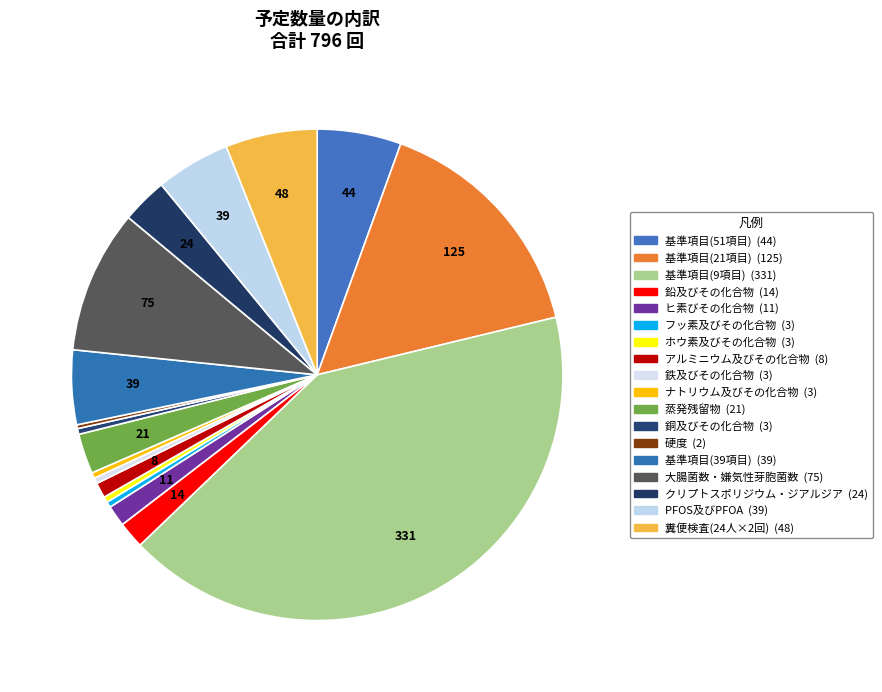

Which slice is the largest?

基準項目(9項目)